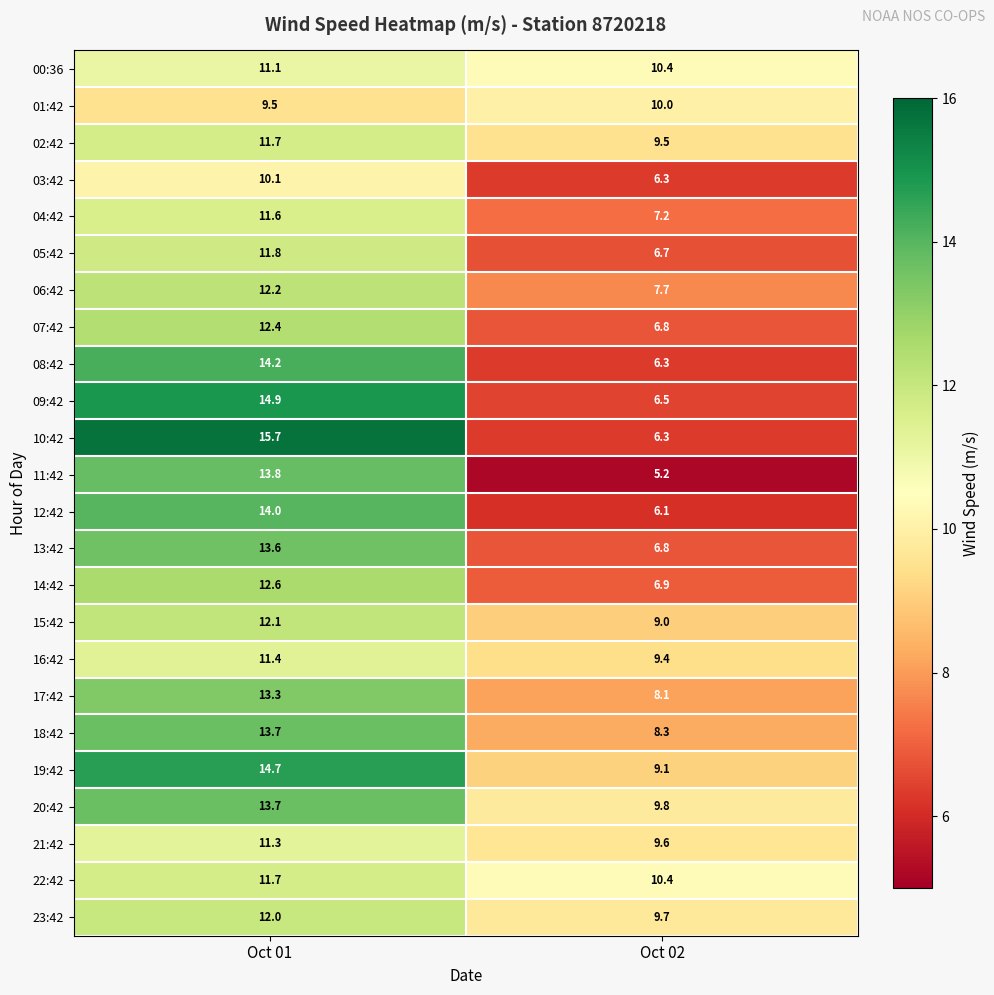

How many series are shown in this chart?

24